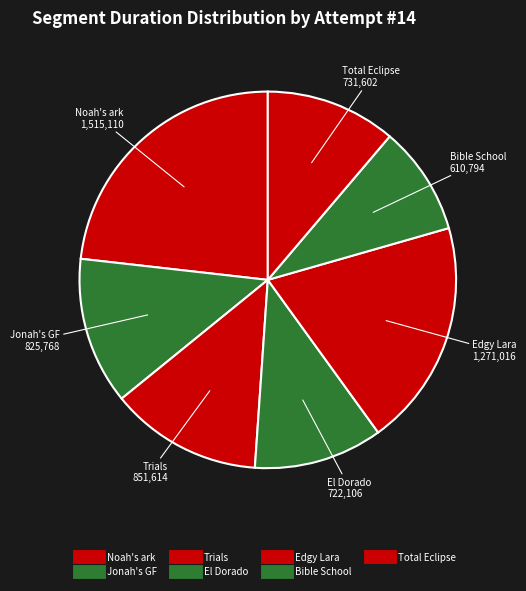

What percentage do El Dorado and Jonah's GF together represent?

23.7%